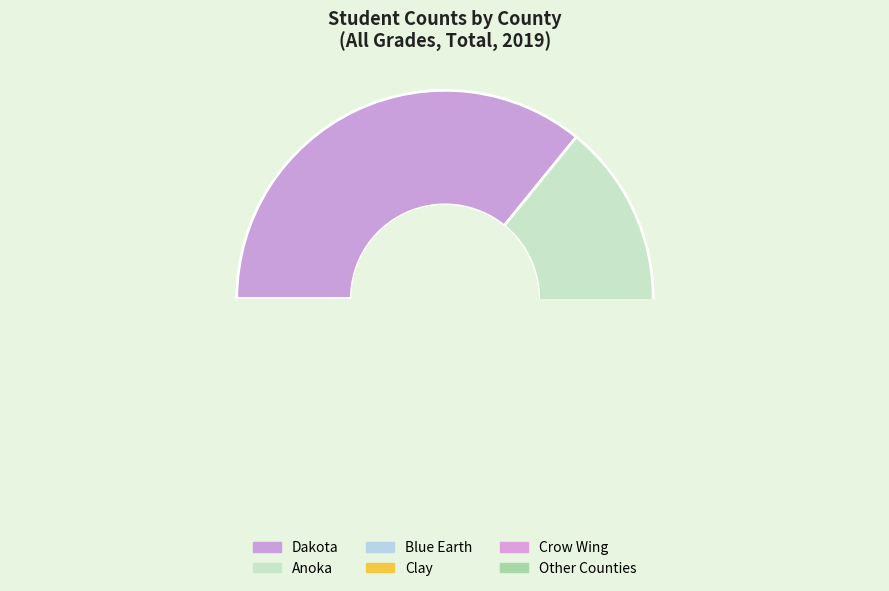

To the nearest percent, what is the difference between the largest and smallest slice percentages?

36%